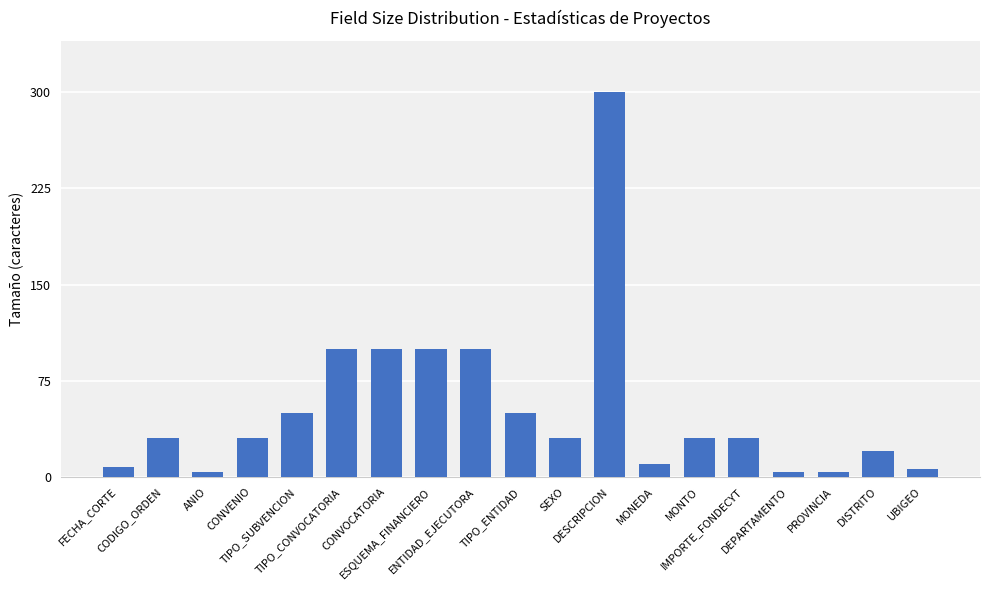

What is the difference between the maximum and minimum values?

296